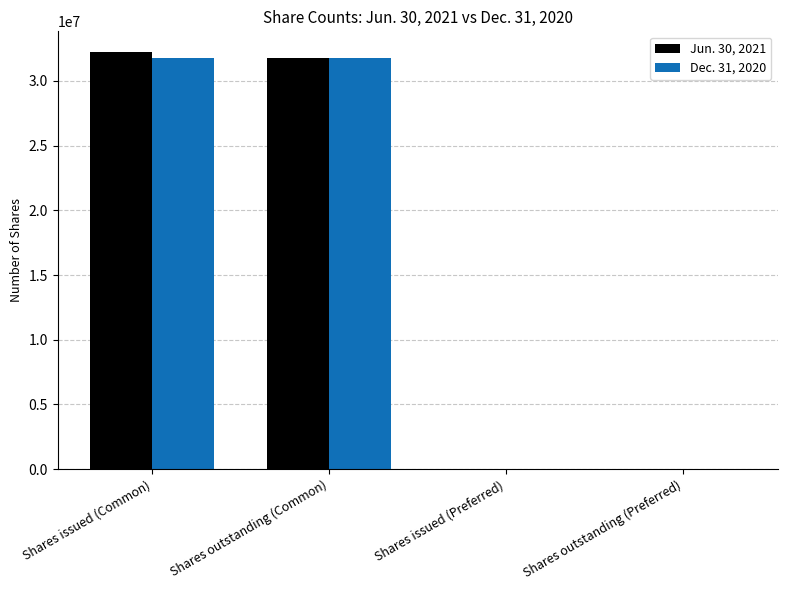

Reading left to right, transcribe all the data shown in this chart.

Jun. 30, 2021: Shares issued (Common)=32222366	Shares outstanding (Common)=31775748	Shares issued (Preferred)=0	Shares outstanding (Preferred)=0
Dec. 31, 2020: Shares issued (Common)=31775748	Shares outstanding (Common)=31775748	Shares issued (Preferred)=0	Shares outstanding (Preferred)=0